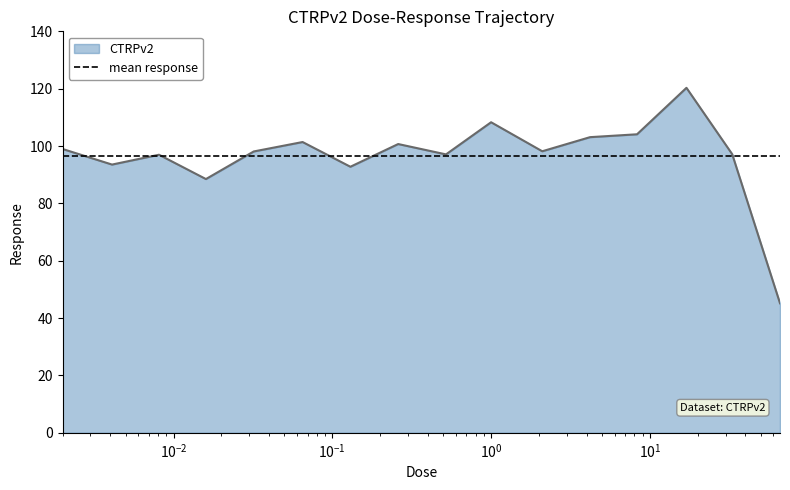

Count the number of categories in the chart.

16